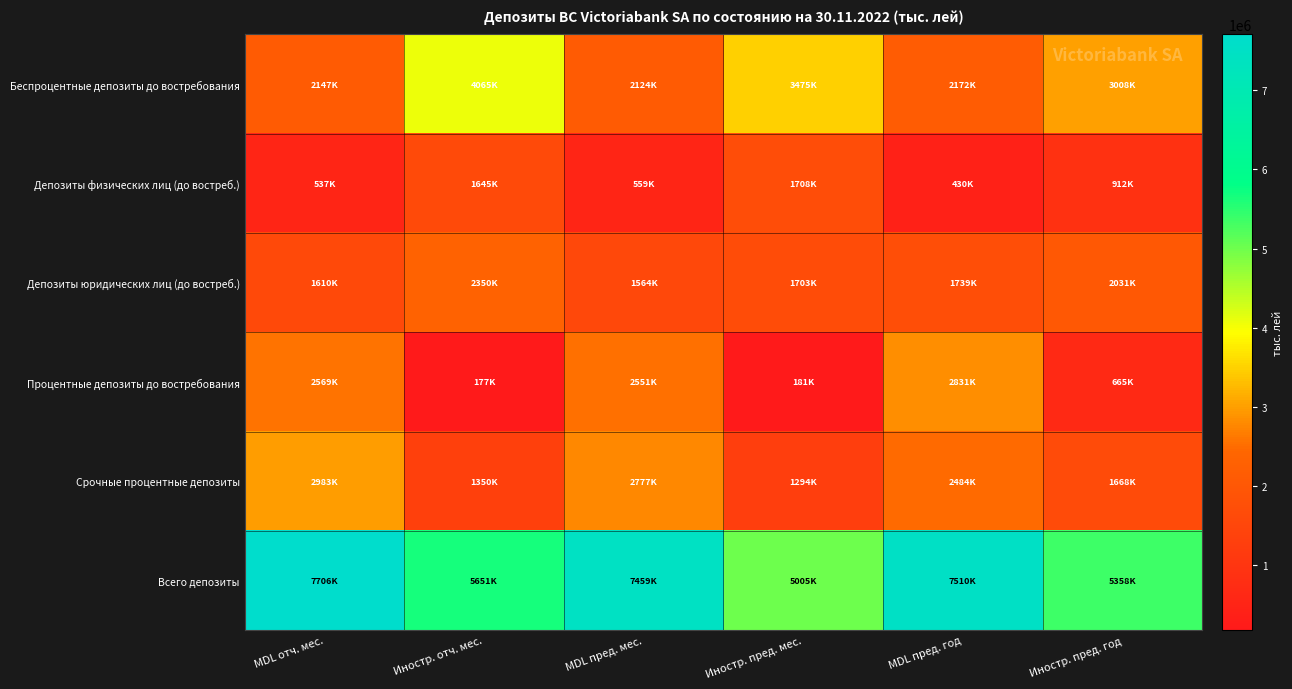

Which series has the largest range (max minus min)?

Всего депозиты